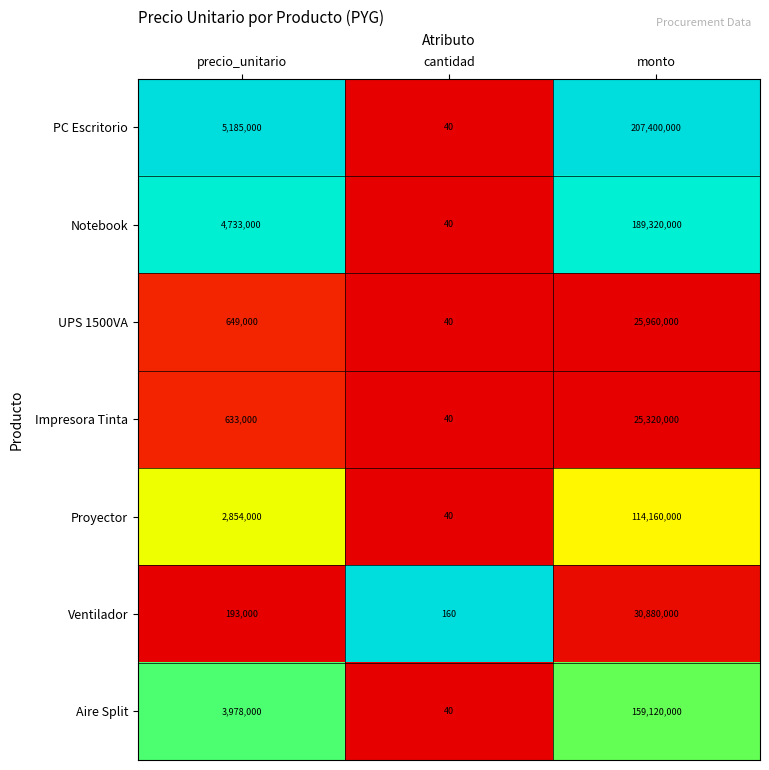

What is the sum of the Proyector values at precio_unitario and cantidad?

2854040